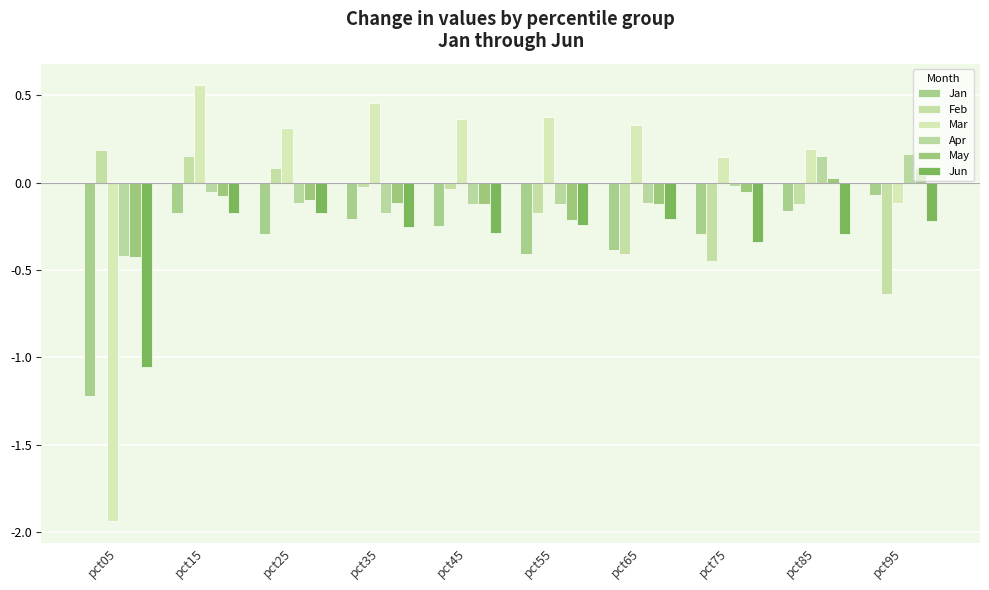

Which series changed the most between pct05 and pct65?

Mar